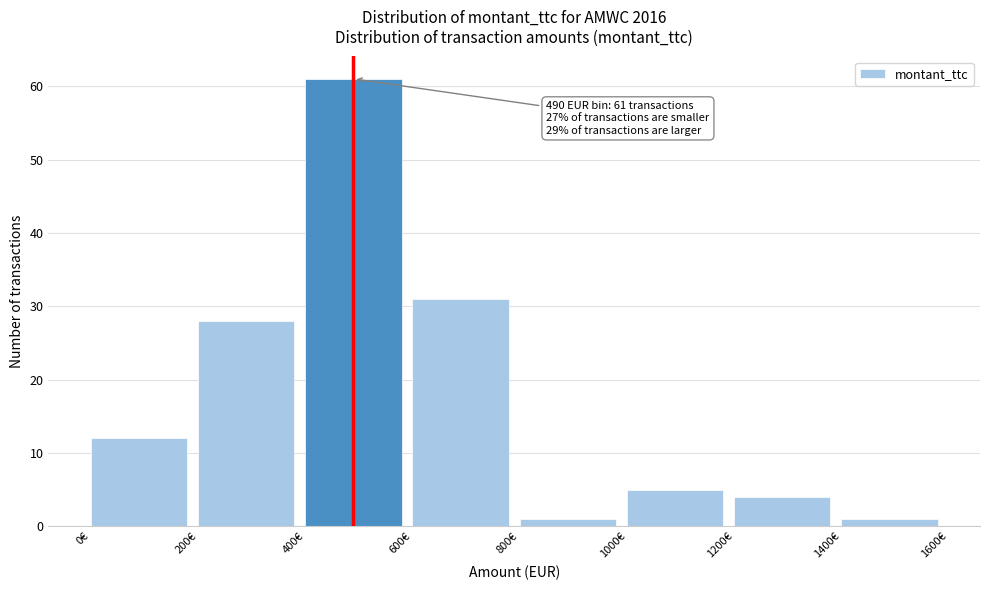

Which range on the x-axis has the tallest bar?

400 to 600